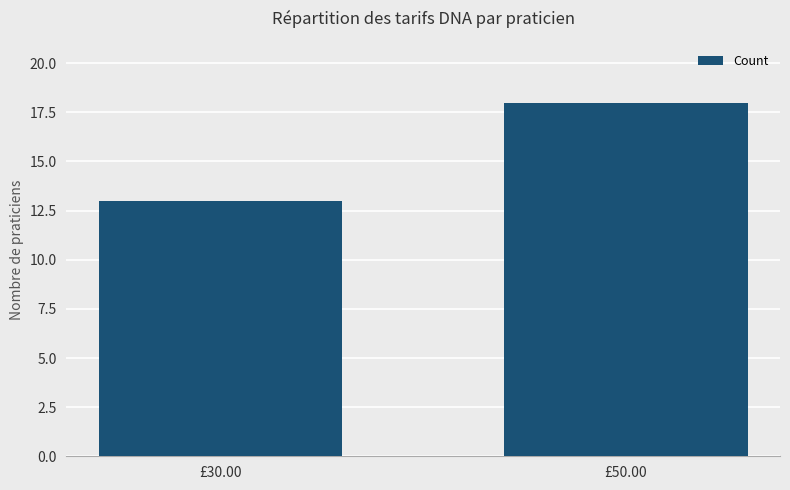

Rank the categories by value from lowest to highest.

£30.00, £50.00